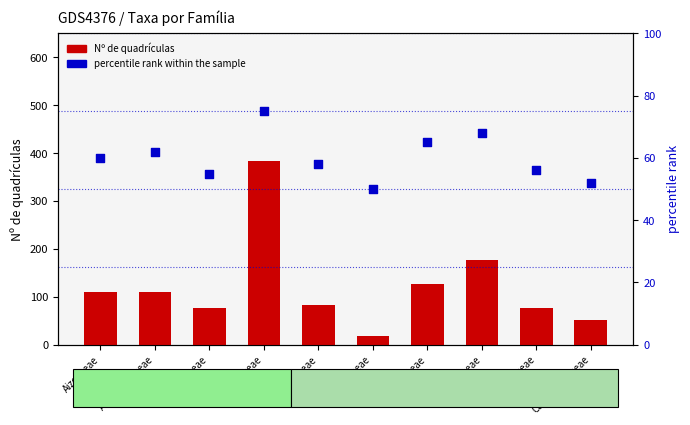

At which category is the sum across all series the highest?

Araceae